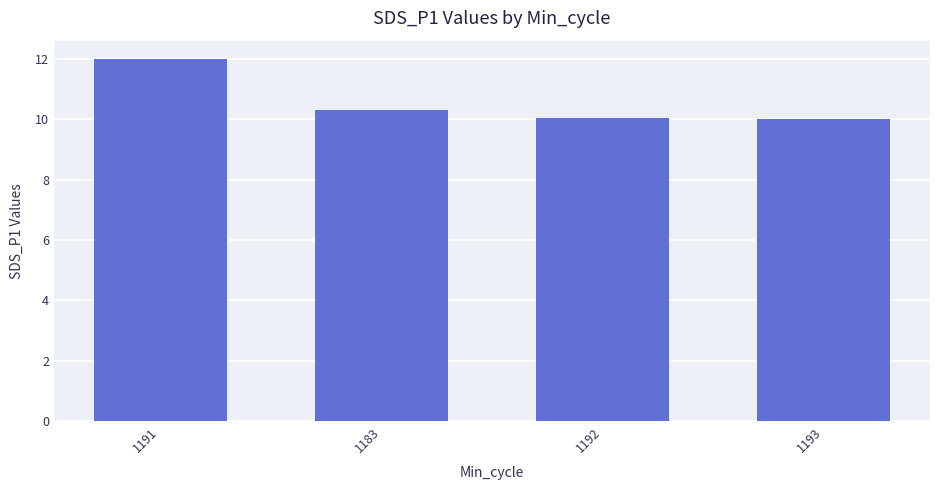

What is the sum of all values?

42.4